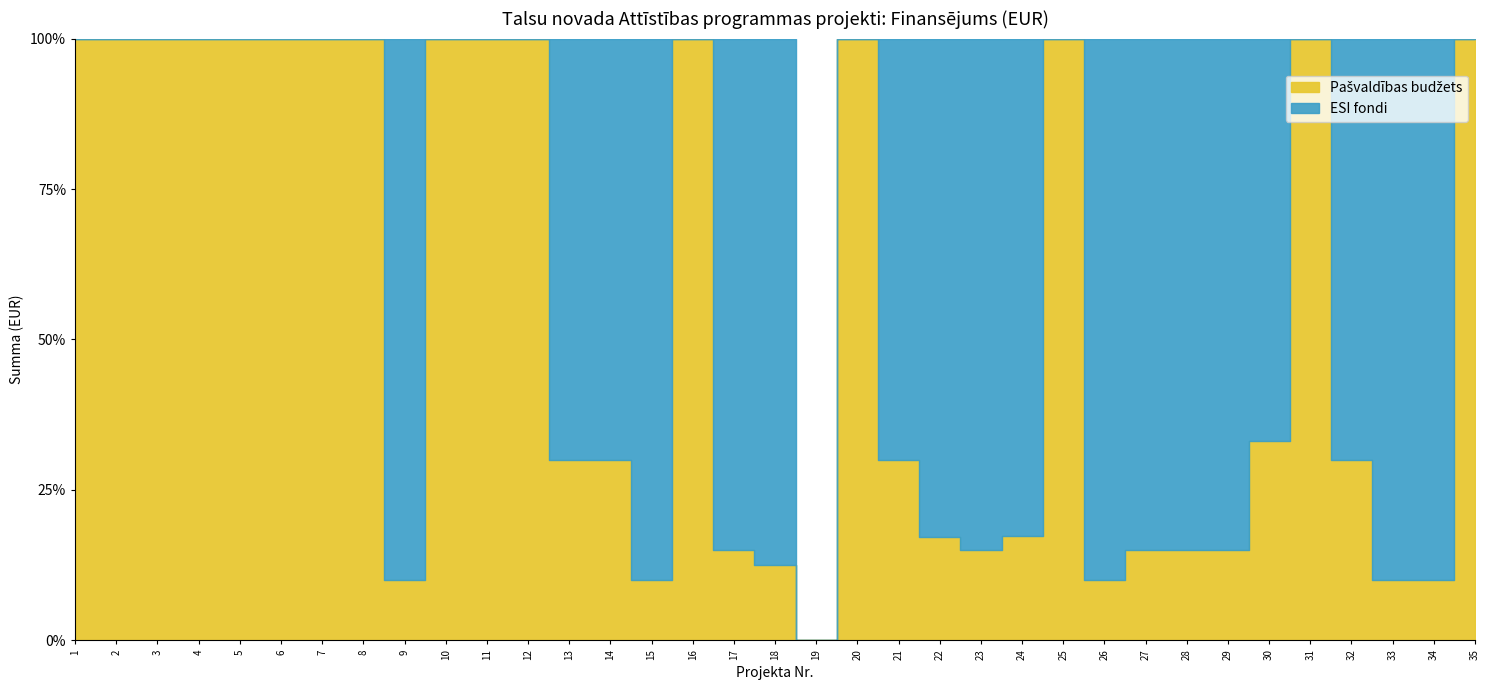

What are all the series names shown in the legend?

Pašvaldības budžets, ESI fondi